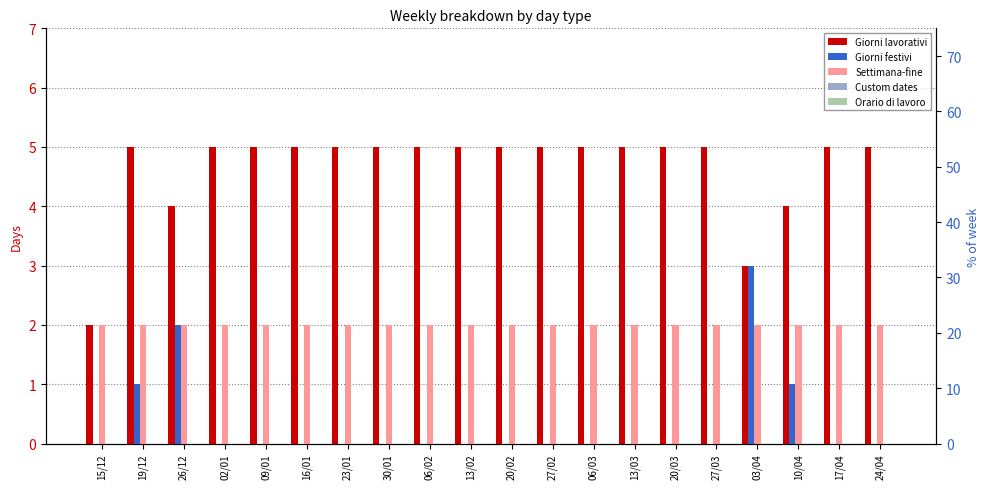

What is the total value across all series at 10/04?

7